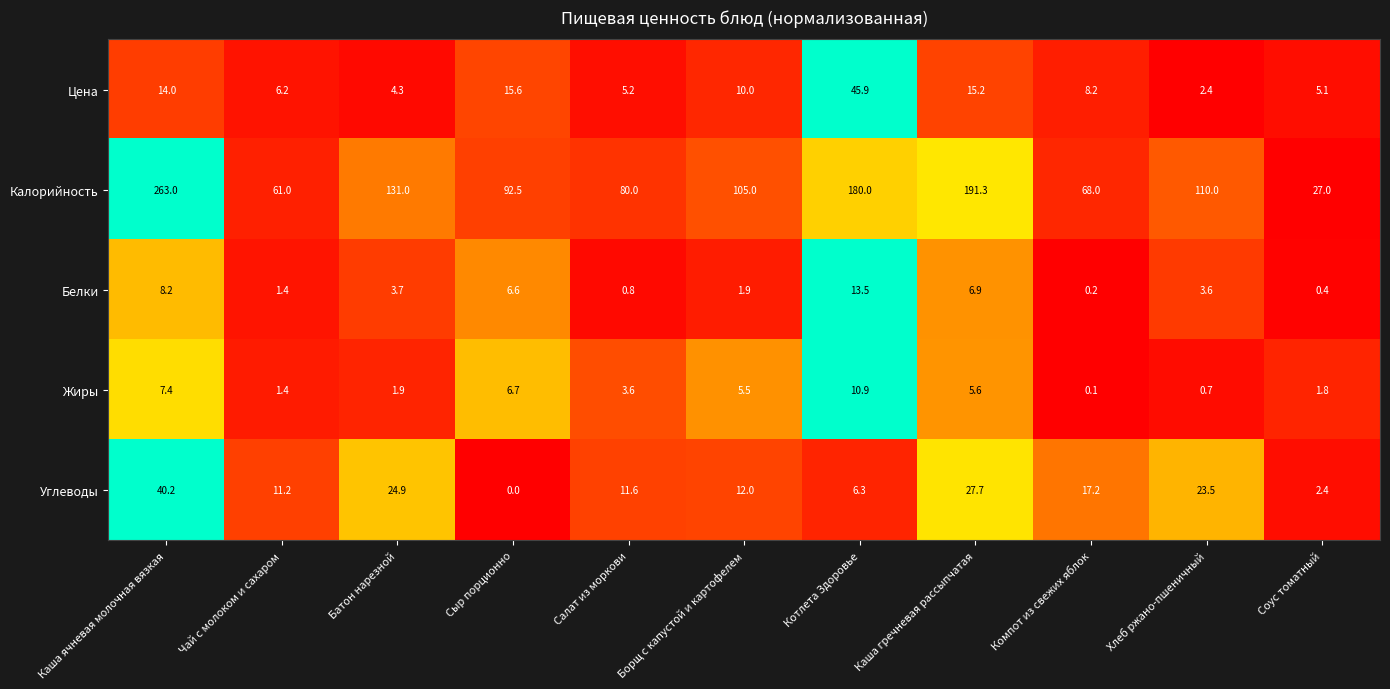

What is the spread (max minus min) of values at Чай с молоком и сахаром?

59.6